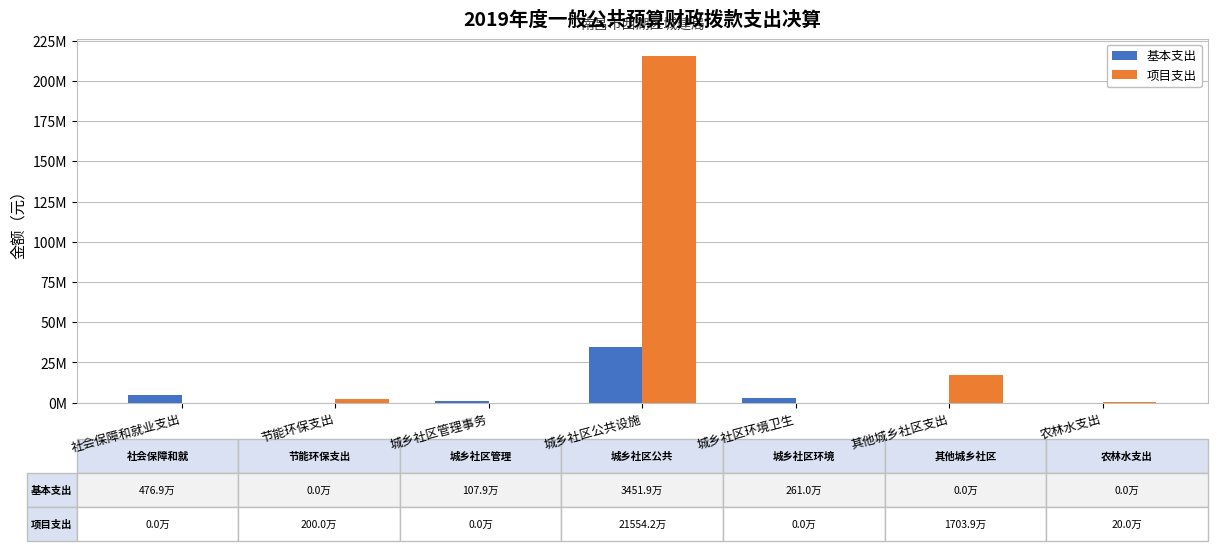

What are all the series names shown in the legend?

基本支出, 项目支出